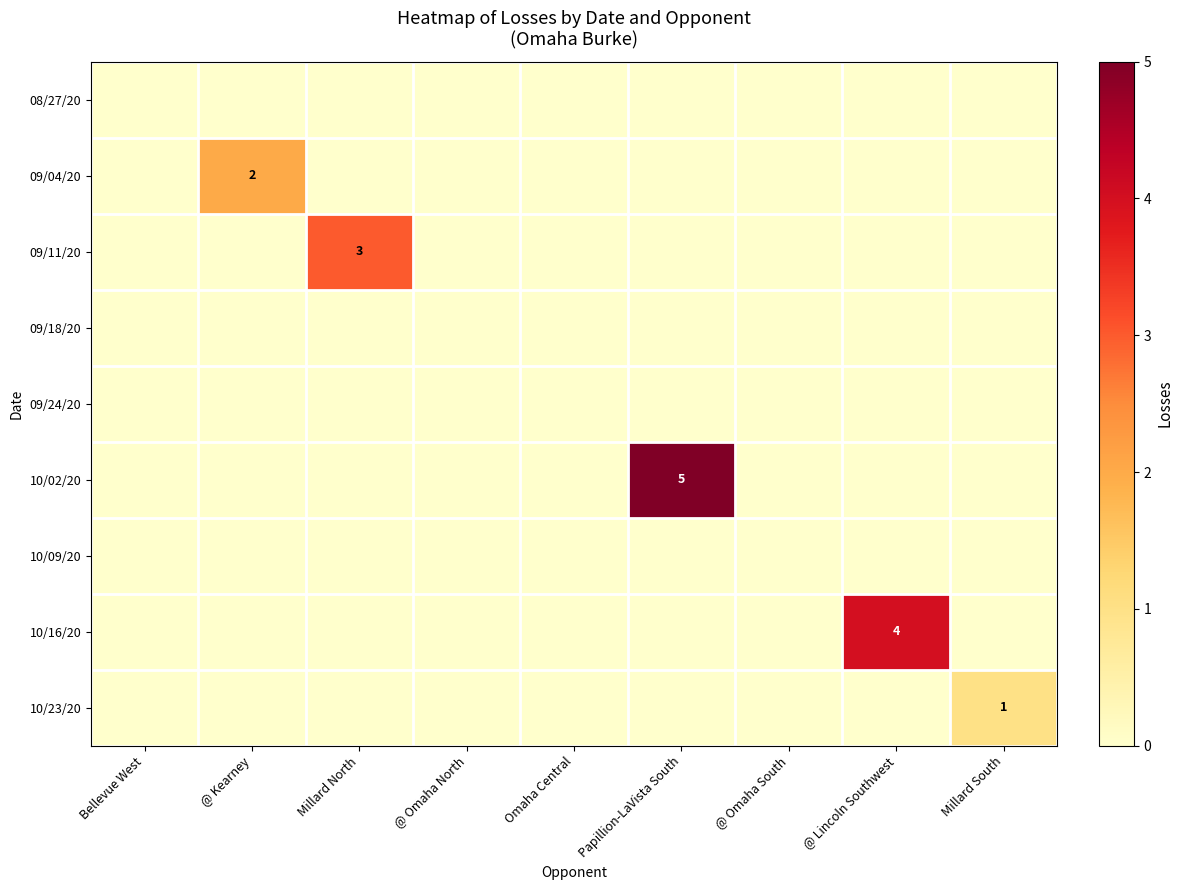

Is the value of 09/04/20 at Bellevue West greater than the value of 09/11/20 at Papillion-LaVista South?

No